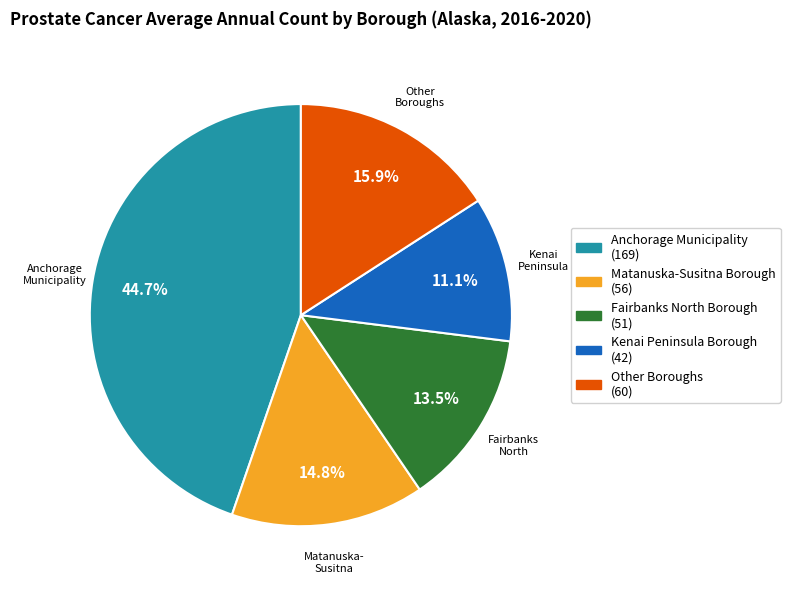

Is there any slice that represents more than half of the pie?

No